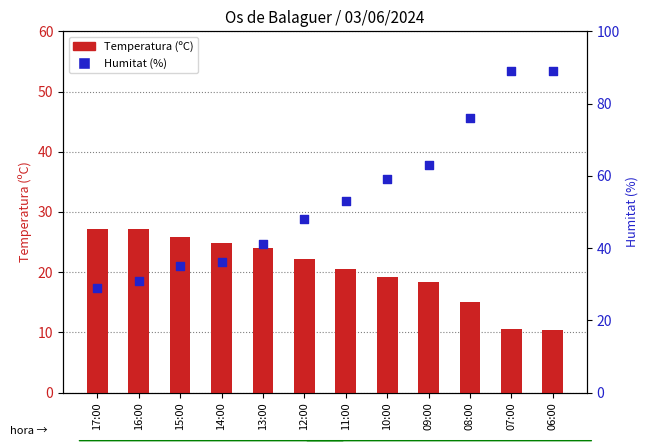

What are all the series names shown in the legend?

Temperatura (ºC), Humitat (%)